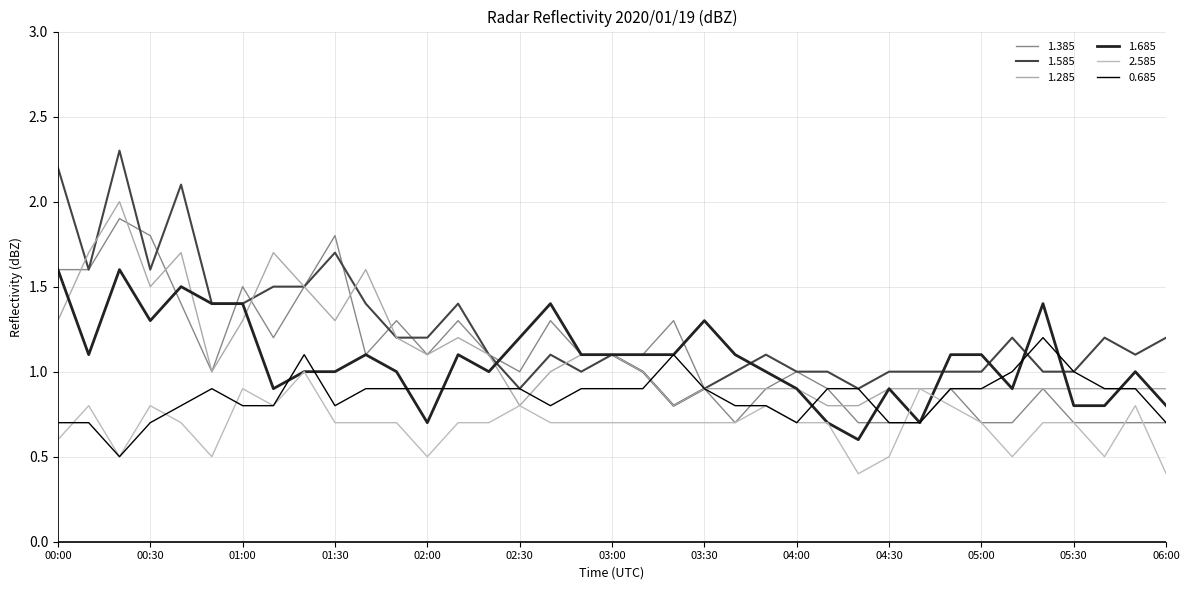

After their last crossing, which series has the higher values: 0.685 or 1.385?

1.385